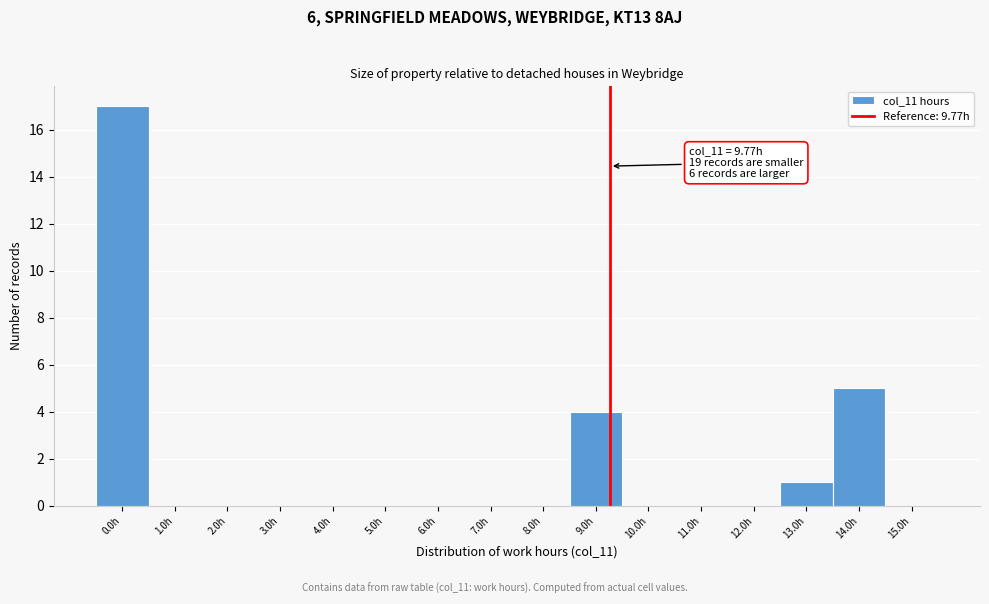

Reading left to right, transcribe all the data shown in this chart.

0.0h=17	1.0h=0	2.0h=0	3.0h=0	4.0h=0	5.0h=0	6.0h=0	7.0h=0	8.0h=0	9.0h=4	10.0h=0	11.0h=0	12.0h=0	13.0h=1	14.0h=5	15.0h=0